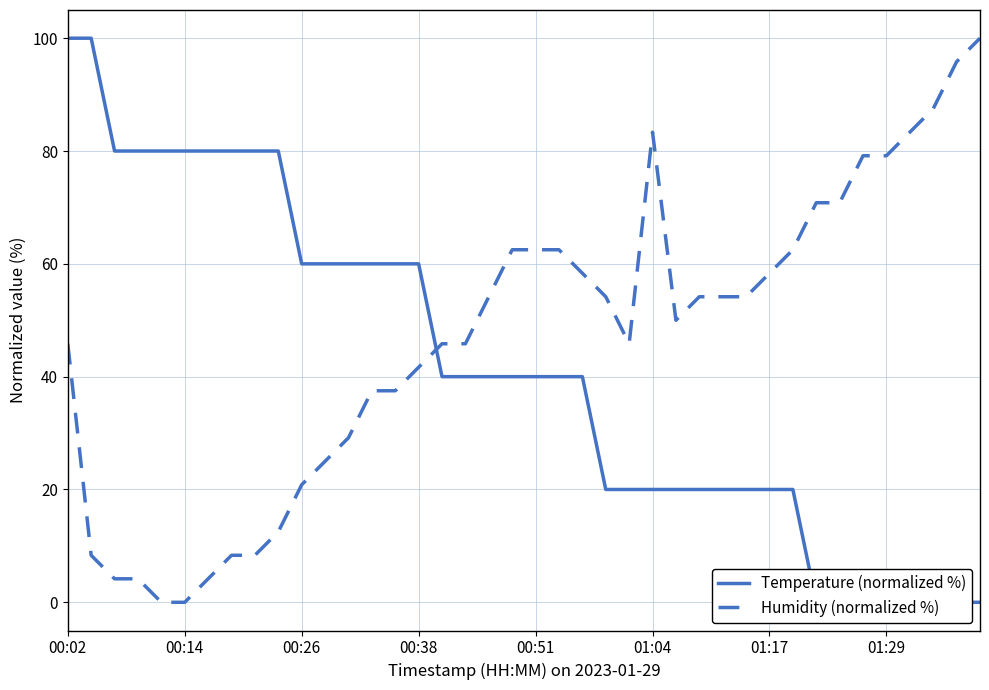

What is the sum of the Humidity (normalized %) values at 11 and 27?

79.2